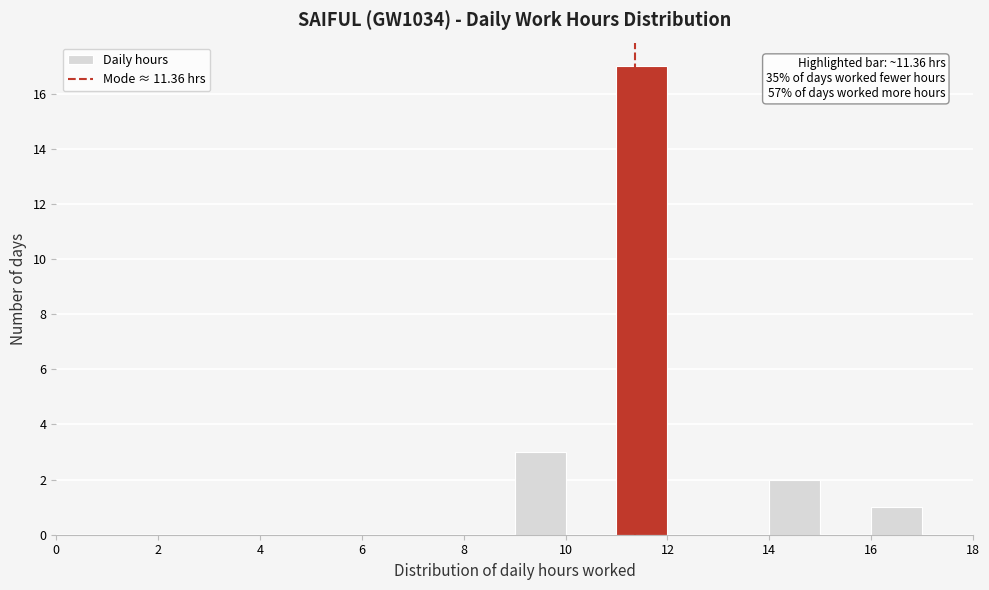

Over which range of the x-axis is the bar tallest?

11 to 12